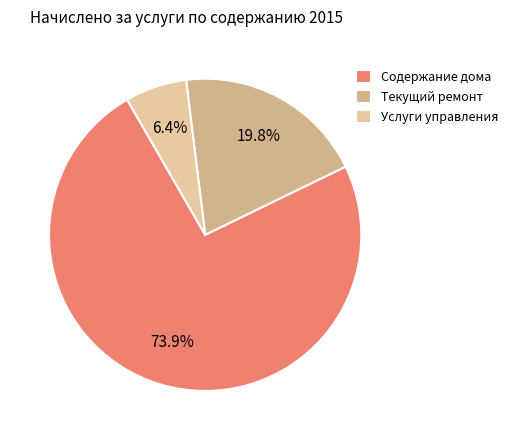

Which has a higher value, Услуги управления or Текущий ремонт?

Текущий ремонт